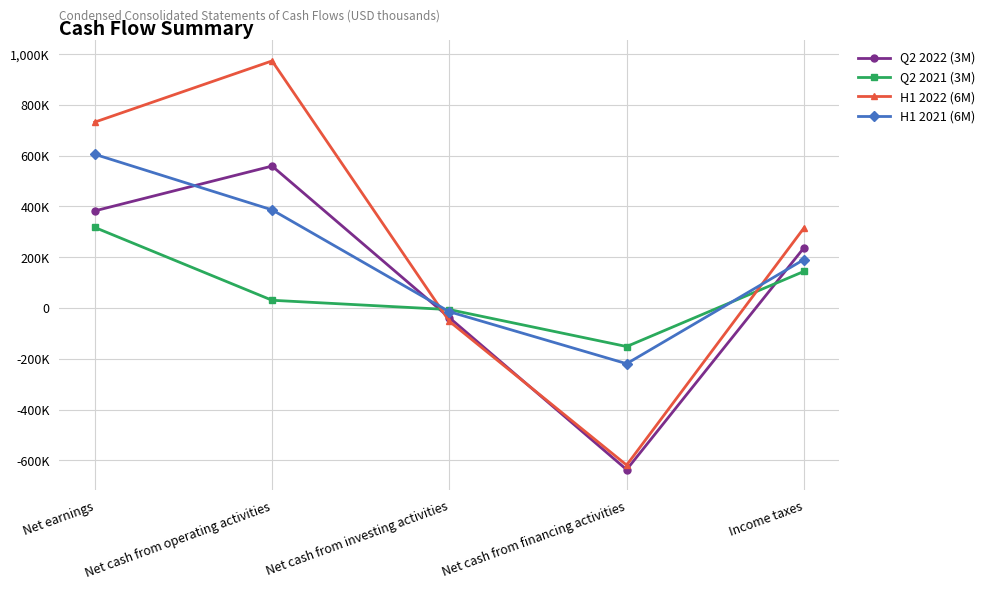

Reading right to left, extract all data points from this chart.

Q2 2022 (3M): 236791	-636491	-38292	558646	382226
Q2 2021 (3M): 143959	-151867	-6401	30297	316974
H1 2022 (6M): 314751	-618732	-52625	972592	731706
H1 2021 (6M): 190536	-219467	-14826	386126	604924